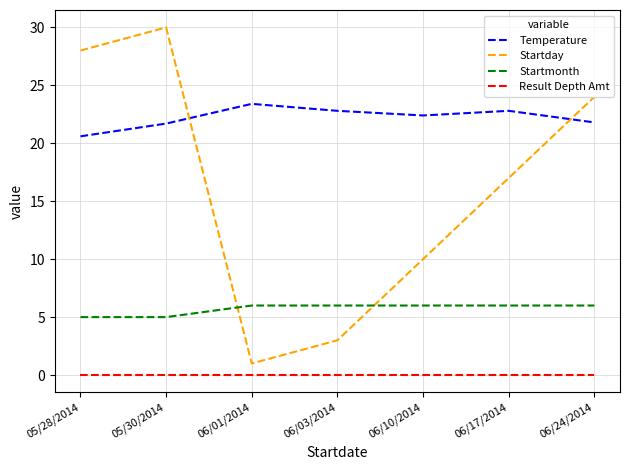

At how many categories does at least one series exceed 22?

7